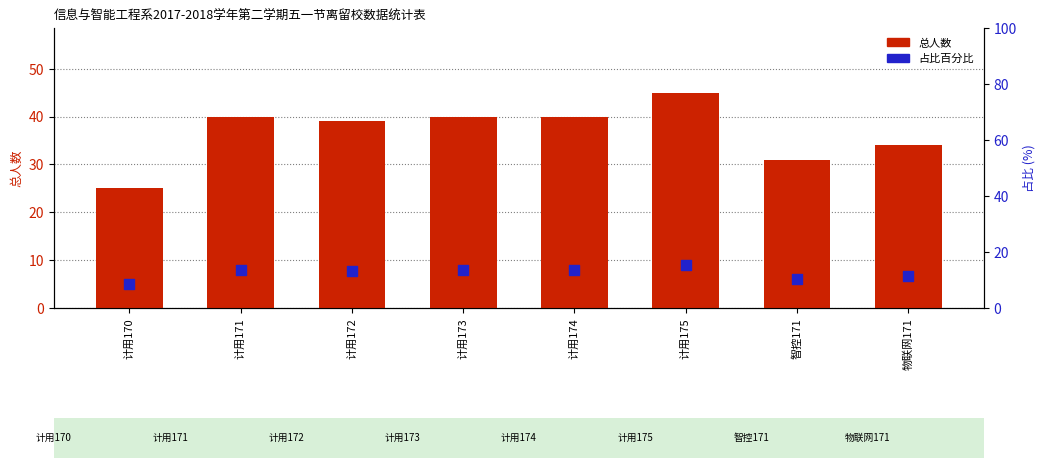

Which series has the largest Y range (max minus min)?

总人数